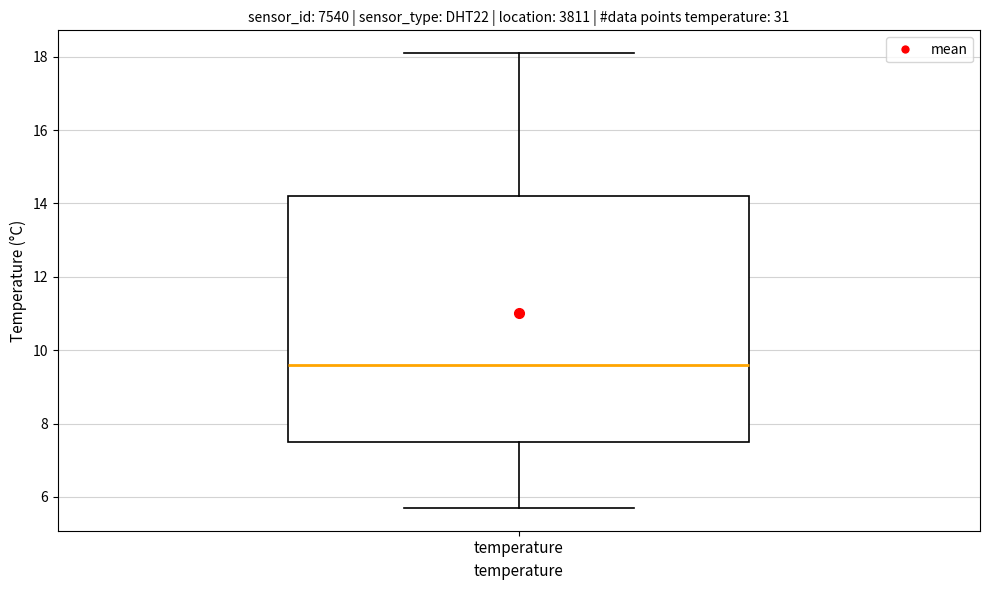

Where does the lower whisker of the box for temperature end on the y-axis? The values are not printed on the chart, so give them approximately, as read against the axis.

5.8